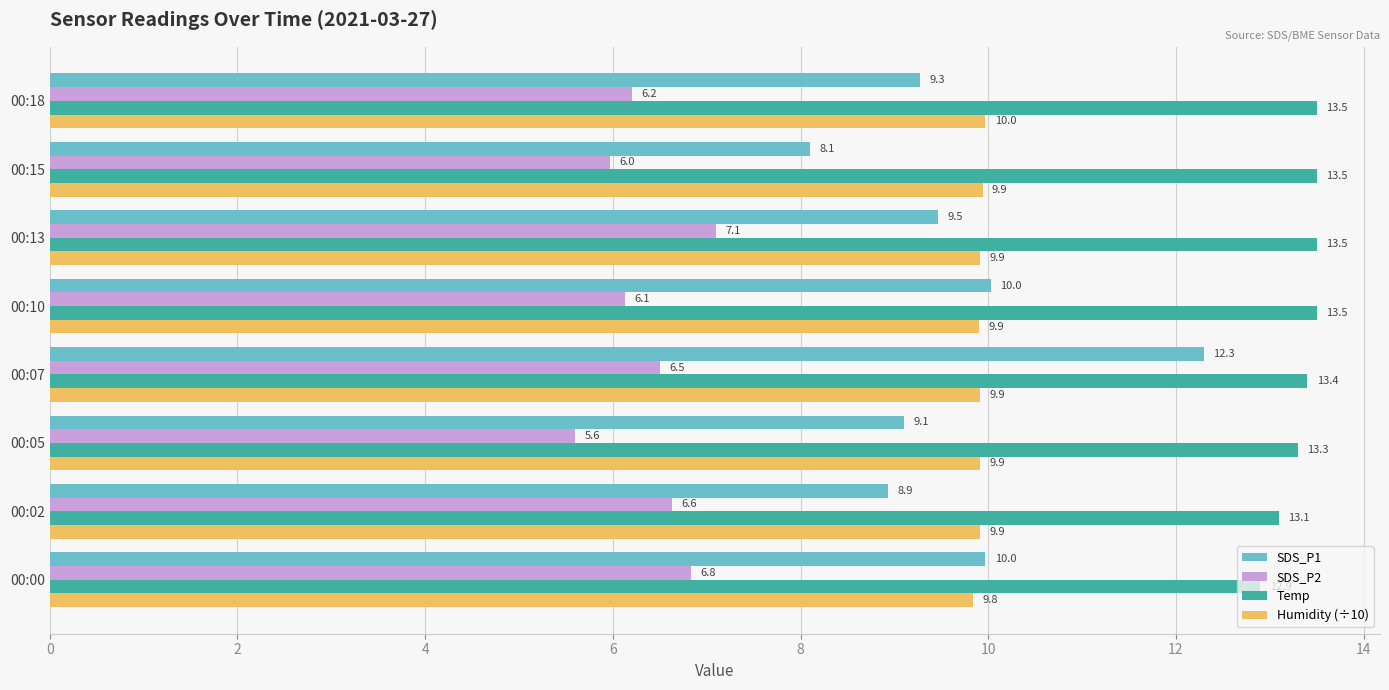

Which series changed the most between 00:05 and 00:18?

SDS_P2